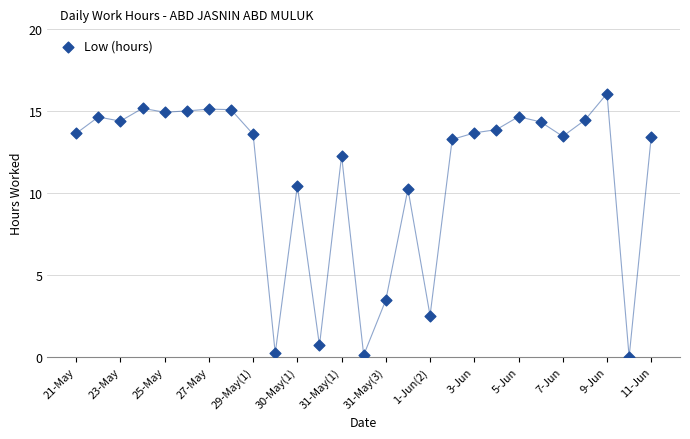

How many points are shown in the scatter plot?

27